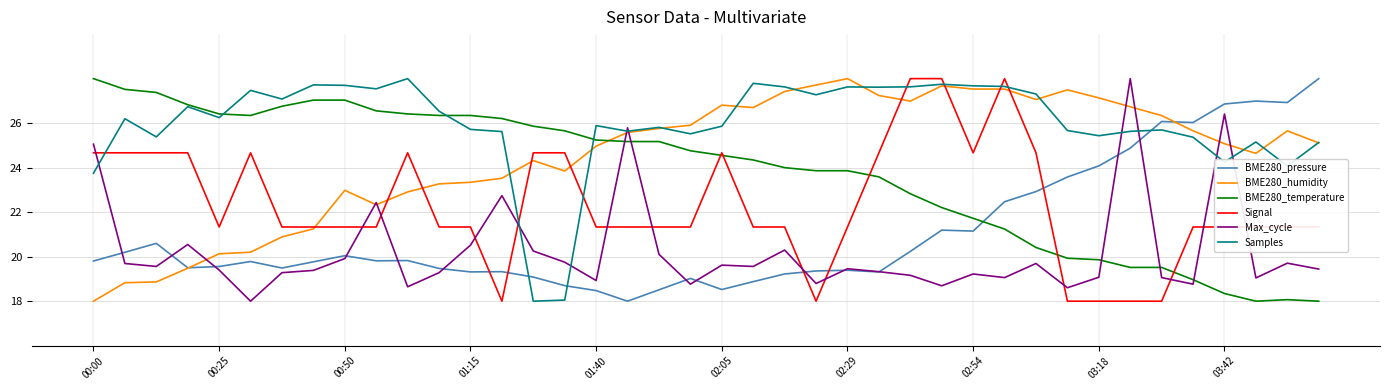

Which series has the largest total across all categories?

Samples